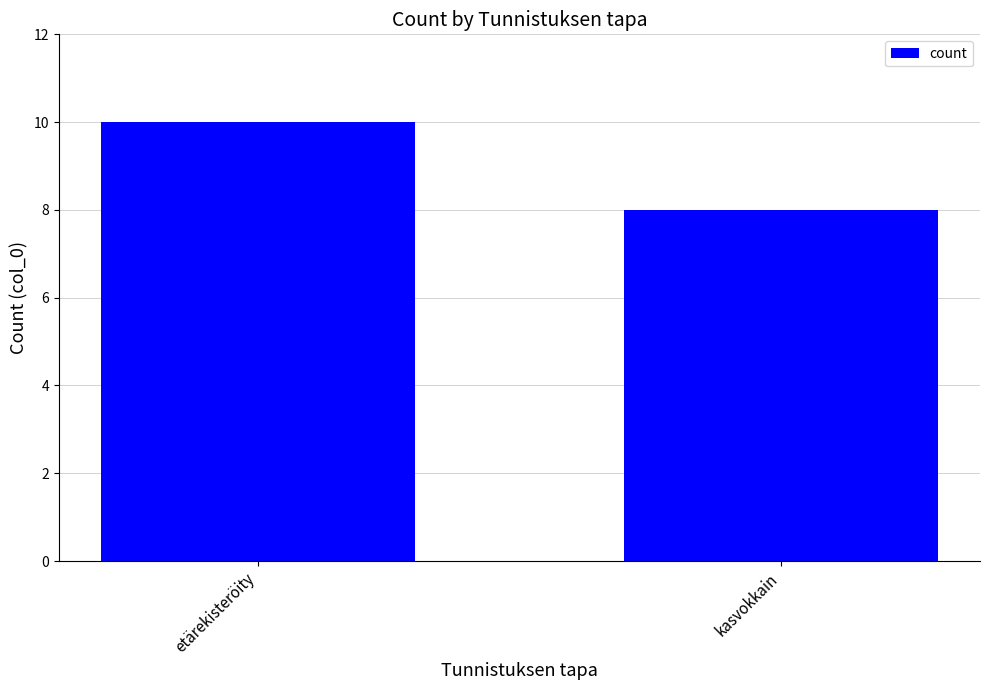

Between etärekisteröity and kasvokkain, which is larger?

etärekisteröity